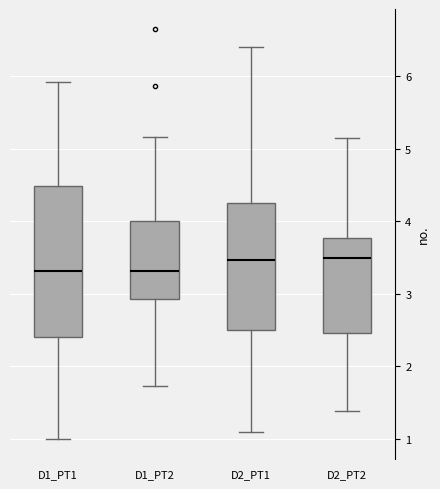

Which box is the tallest, from its lower edge to its upper edge?

D1_PT1